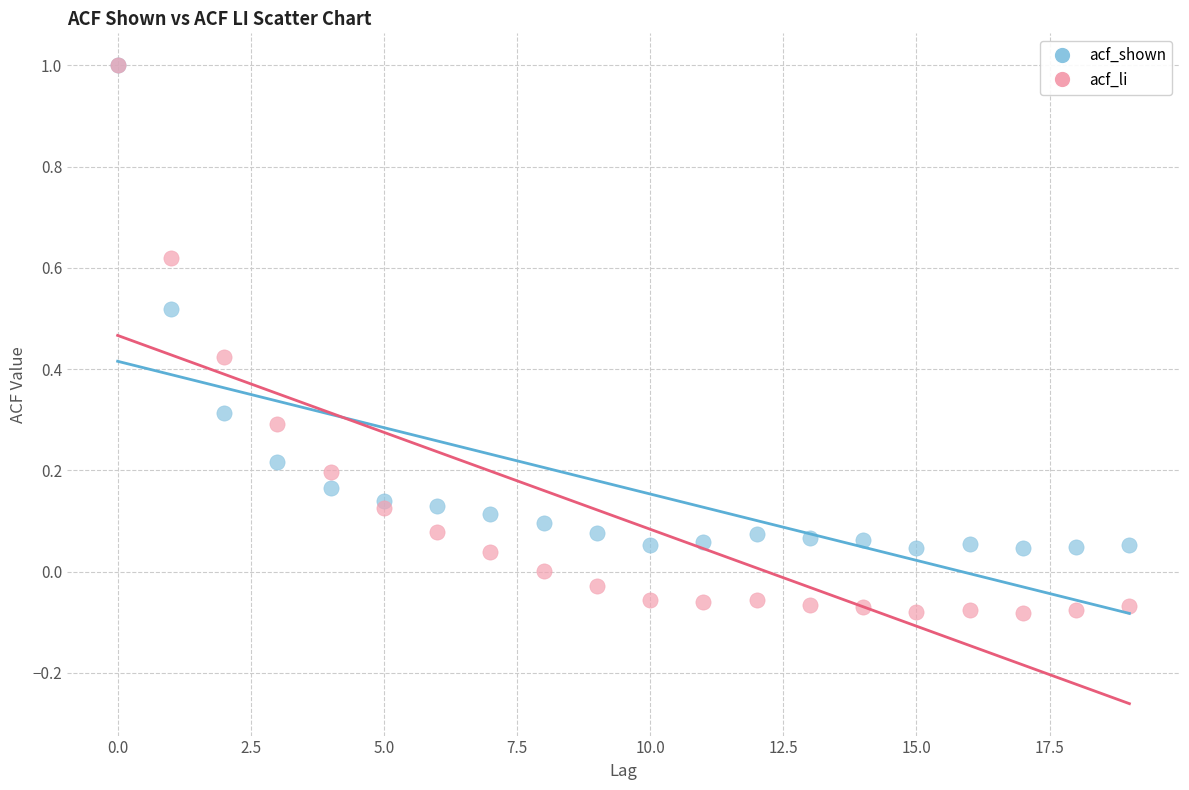

What are all the series names shown in the legend?

acf_shown, acf_li